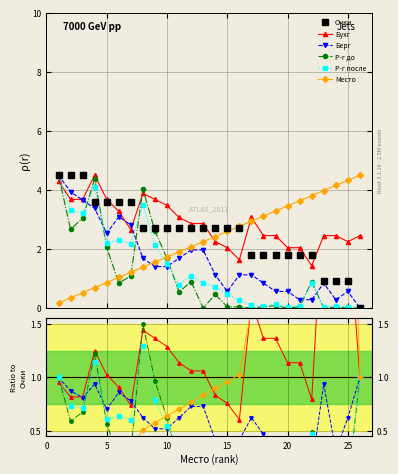

True or false: Р-г после and Очки cross at least once.

True